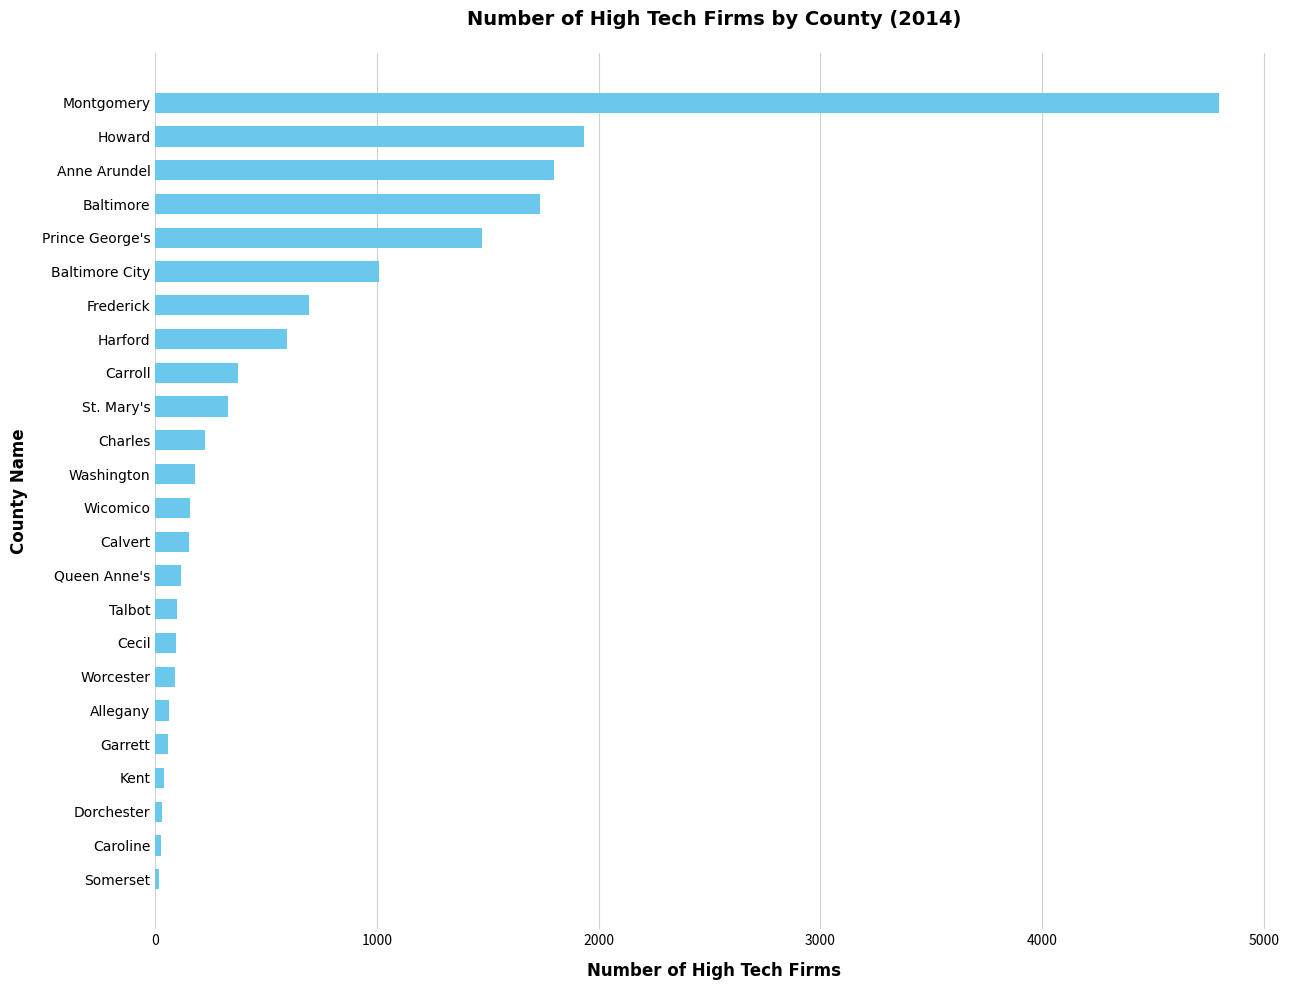

Where is the data nearest to the value 2407?

Howard